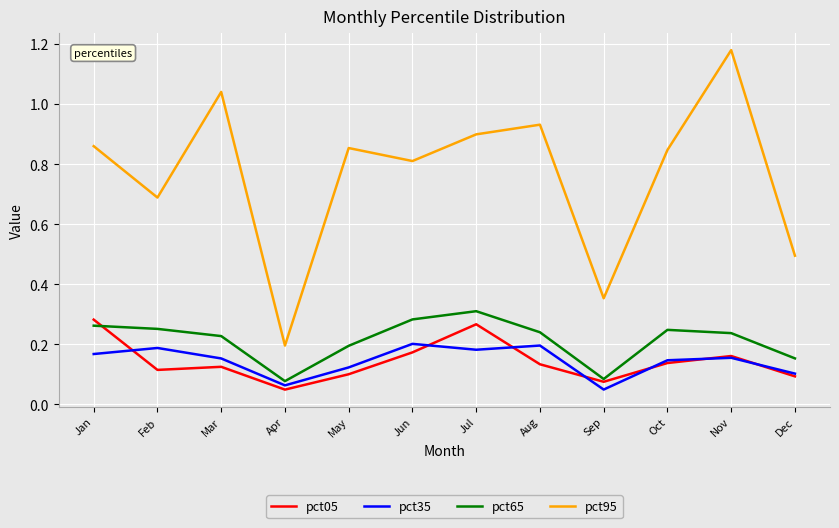

Does the chart display data point markers on the line(s)?

No